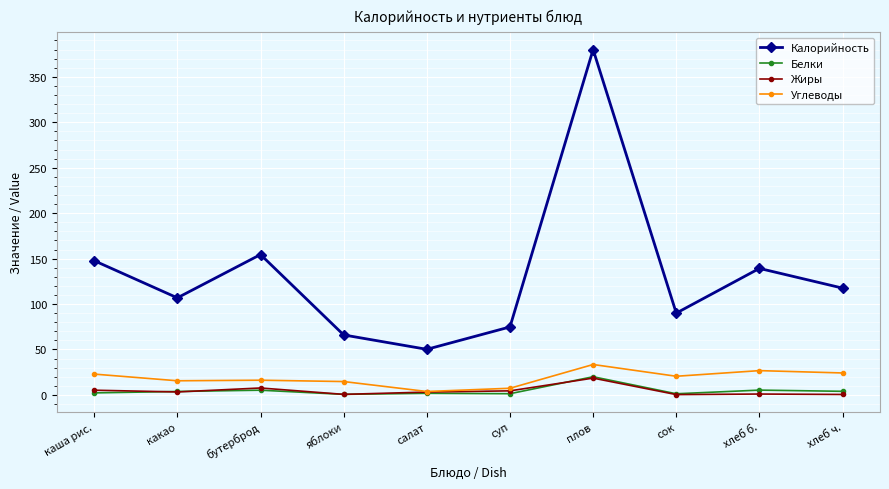

What is the maximum value shown in the chart?

380.0